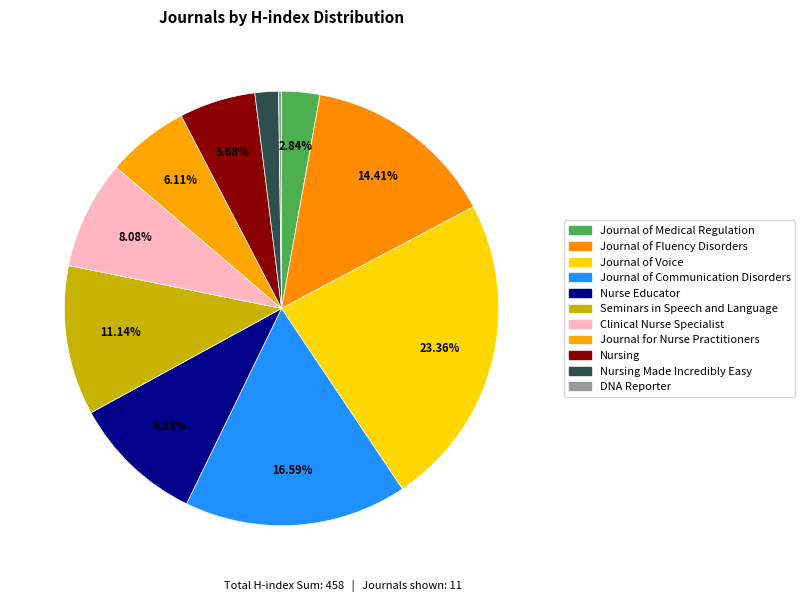

Is Nurse Educator the majority of the pie?

No